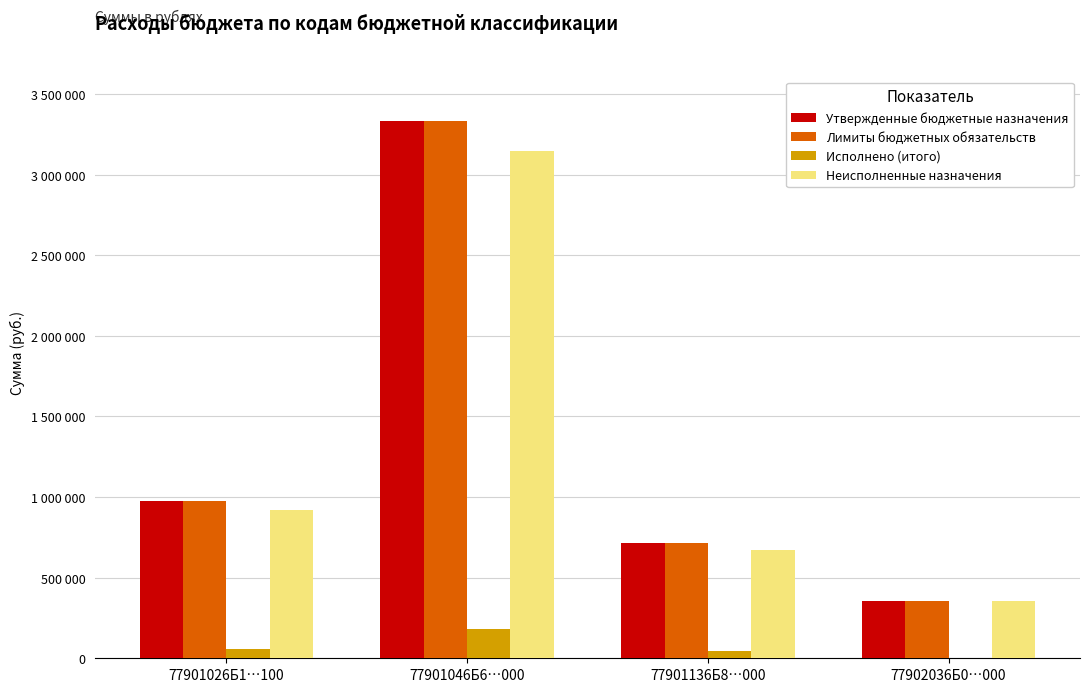

Which series has the largest range (max minus min)?

Утвержденные бюджетные назначения